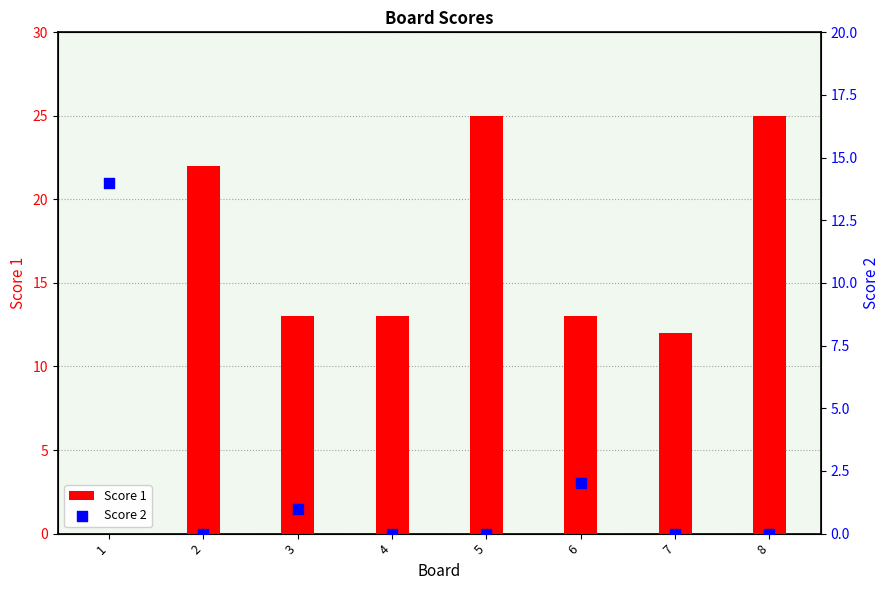

Which series reaches the minimum Y coordinate?

Score 1